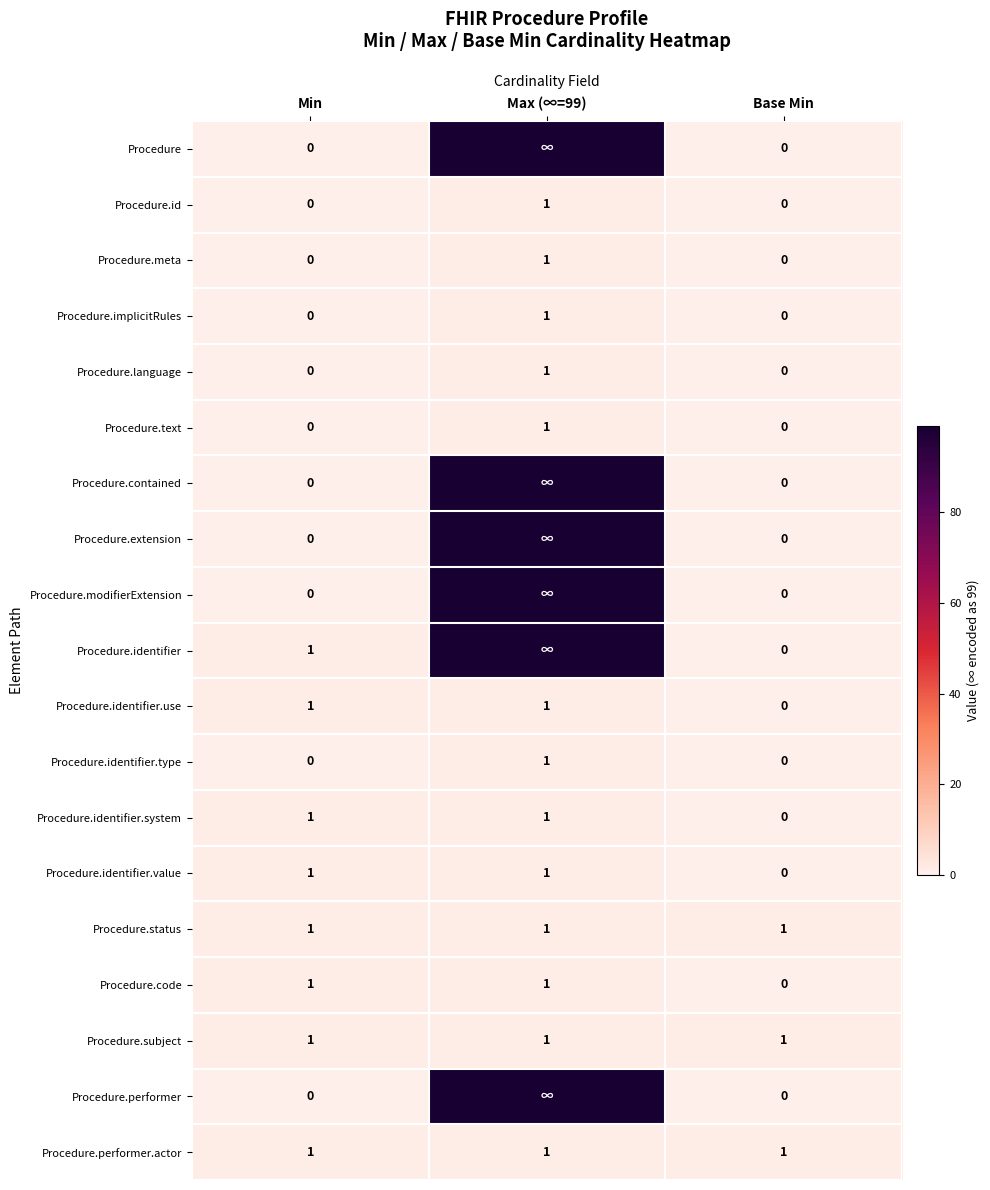

Is the value of Procedure.performer.actor at Base Min greater than the value of Procedure.identifier.type at Base Min?

Yes